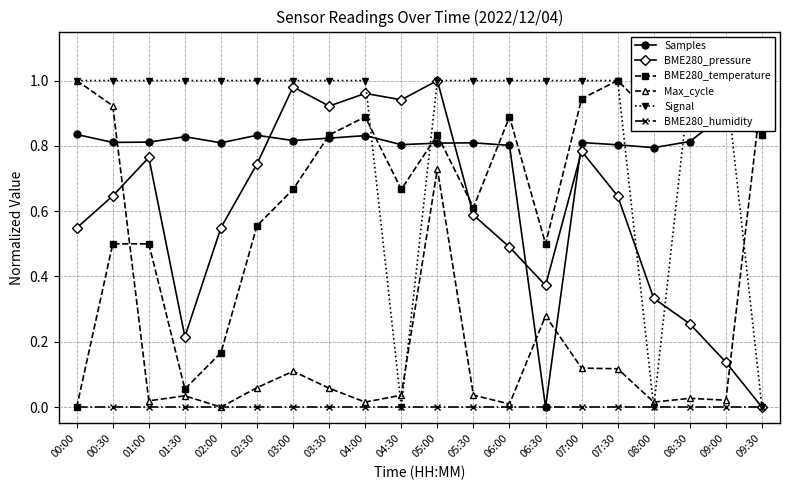

Which series changed the most between 04:00 and 04:30?

Signal